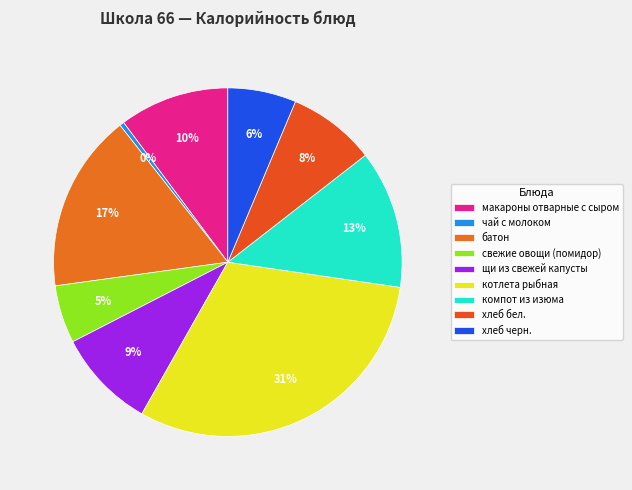

True or false: свежие овощи (помидор) accounts for 1% of the total.

False